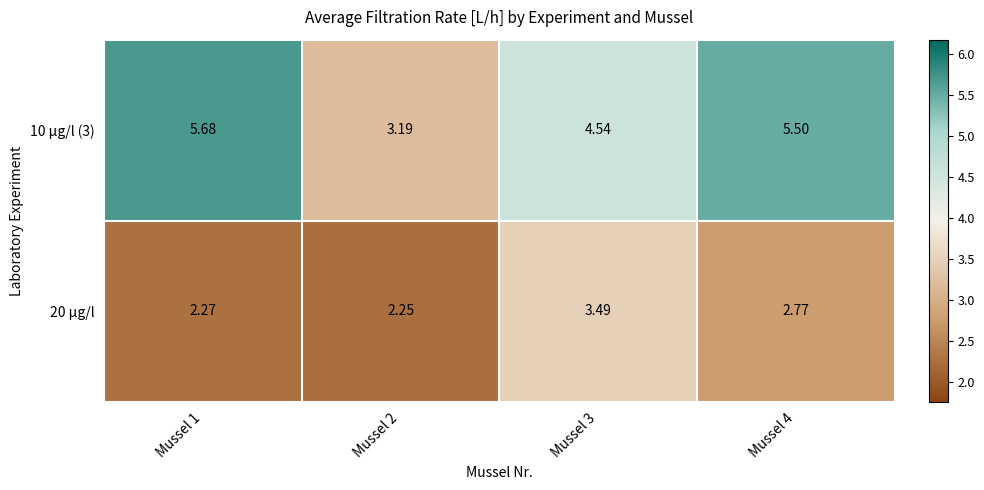

Which series has the largest total across all categories?

10 µg/l (3)